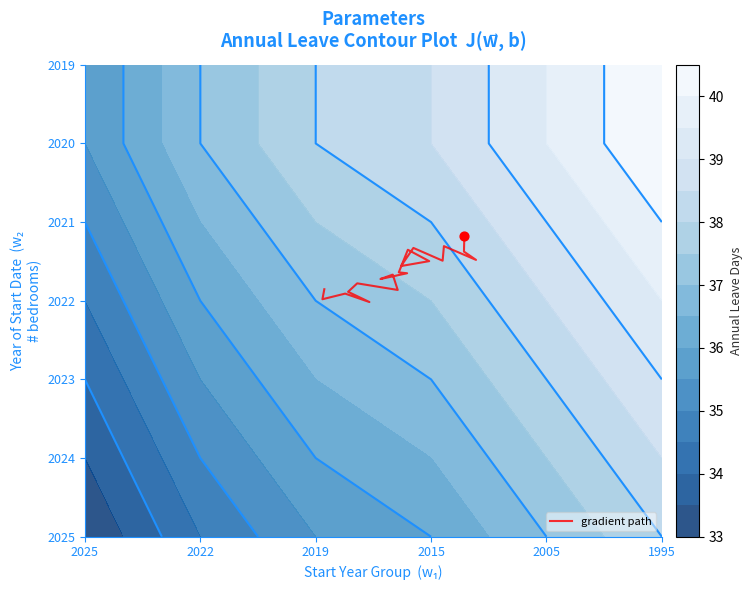

Count the number of data series in this chart.

1